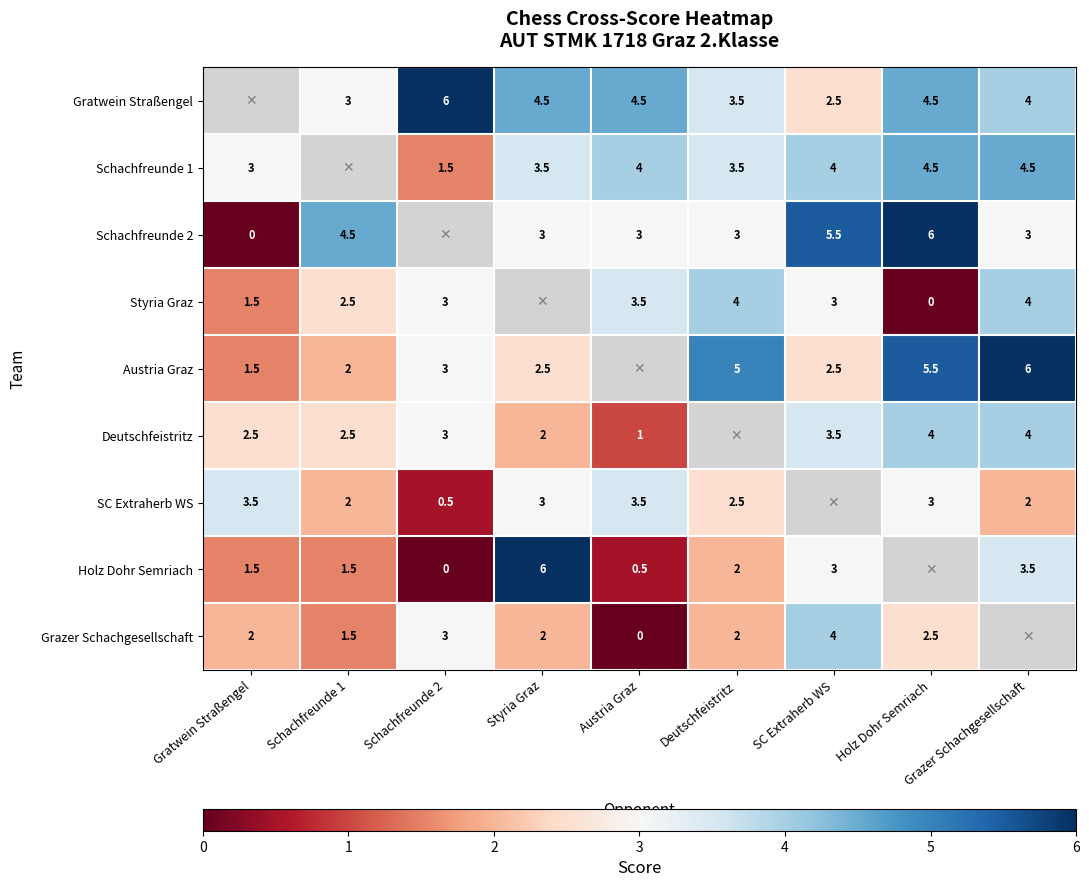

What is the sum of the Styria Graz values at Gratwein Straßengel and Schachfreunde 1?

4.0